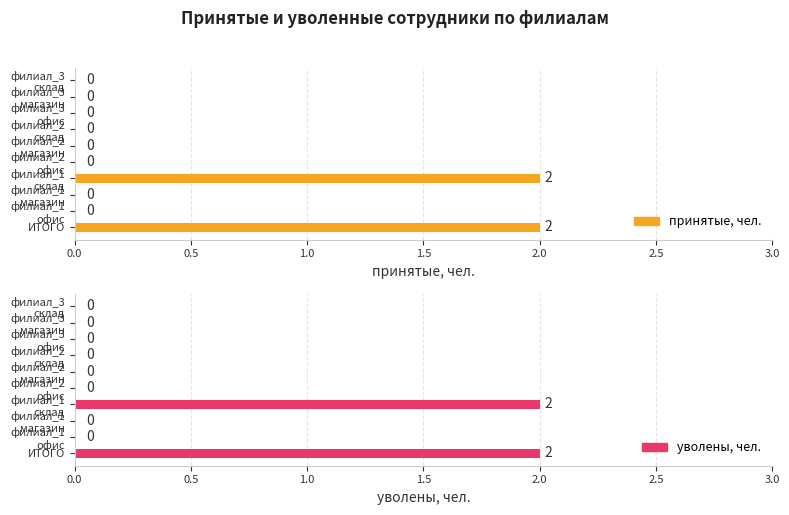

Is it true that уволены, чел. equals 0 at филиал_1 магазин?

True